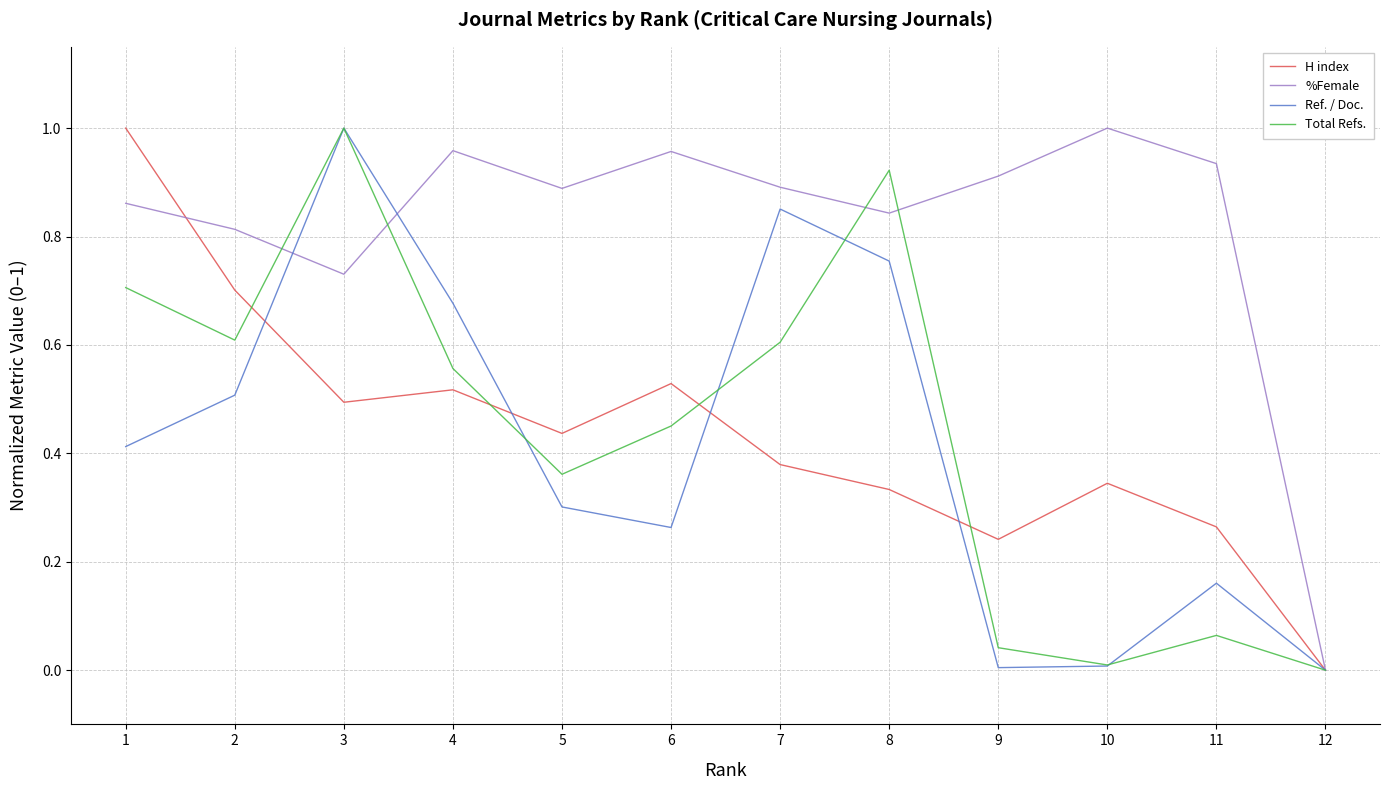

What is the sum of the %Female values at 3 and 2?

1.5